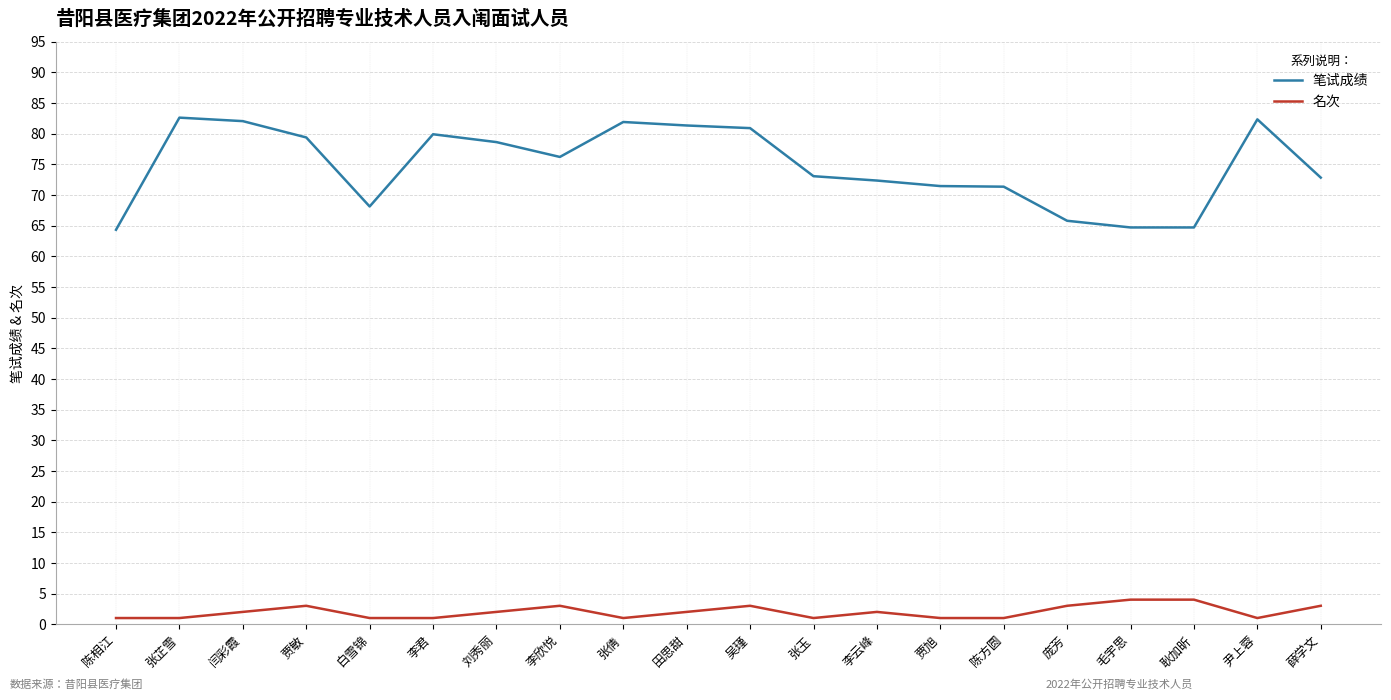

How many values in the 笔试成绩 series exceed 76?

10